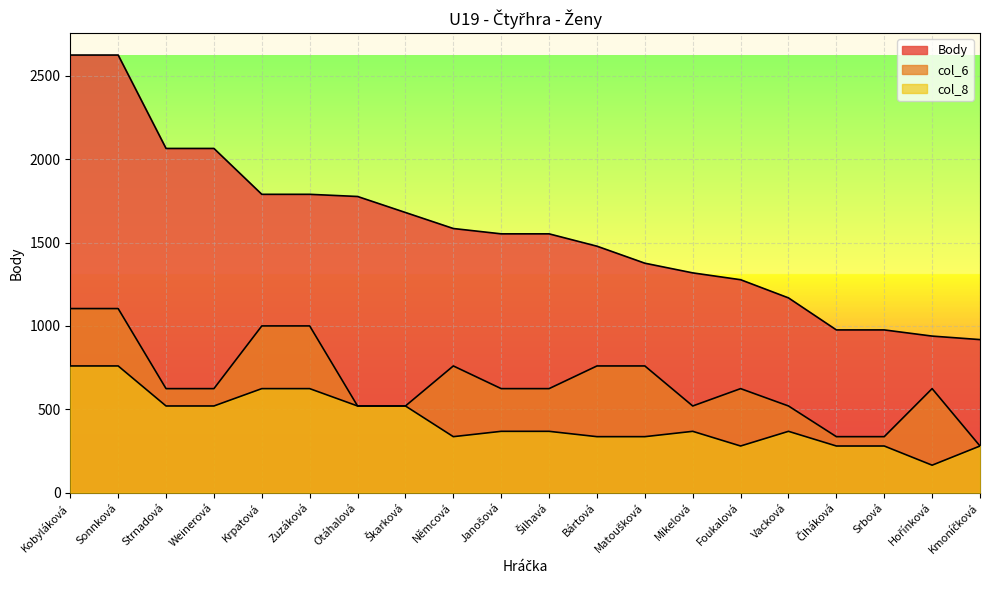

How many series are shown in this chart?

3